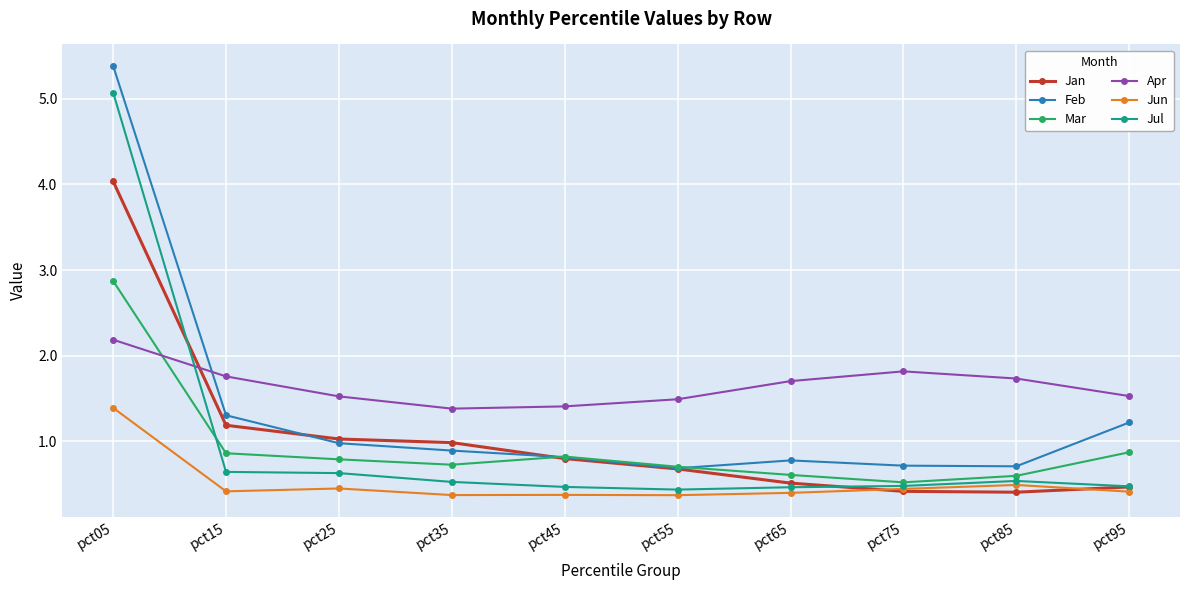

Does the chart have visible grid lines?

Yes